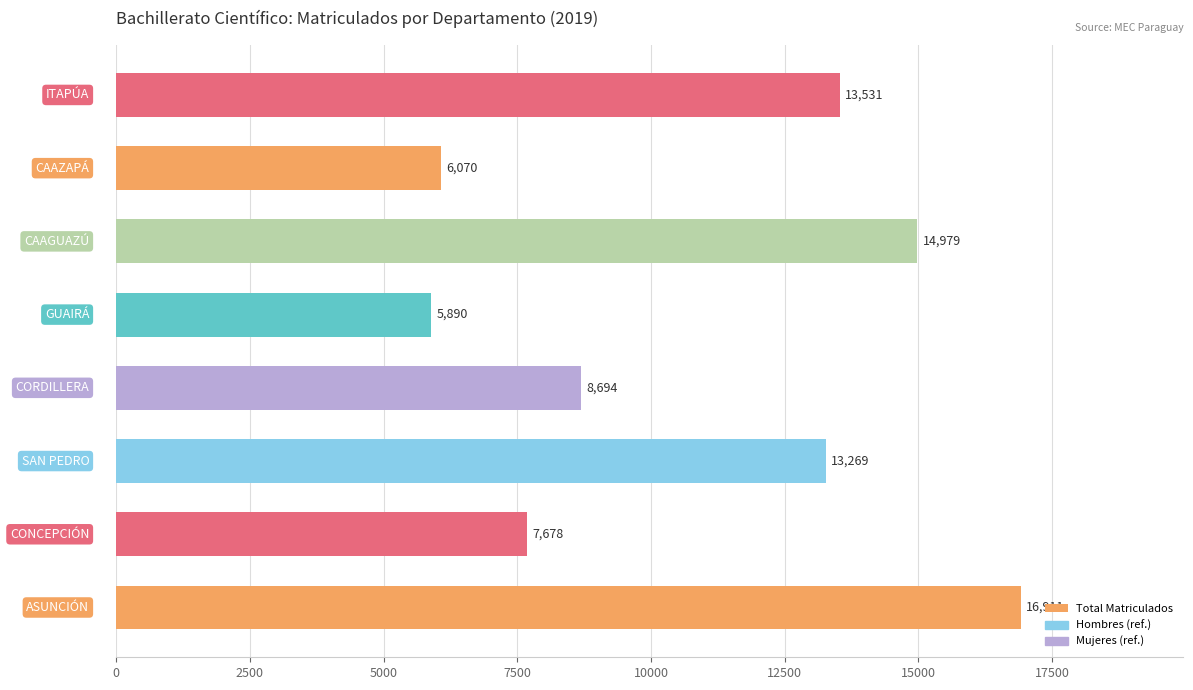

What is the sum of all values?

87022